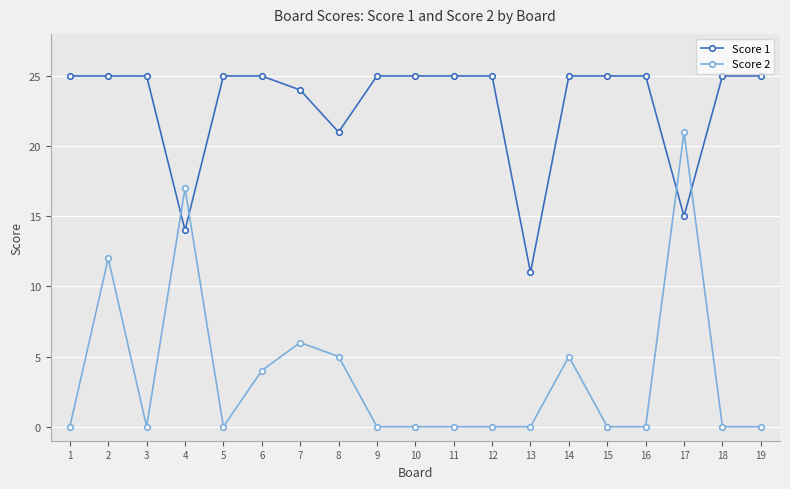

Which series has the largest range (max minus min)?

Score 2